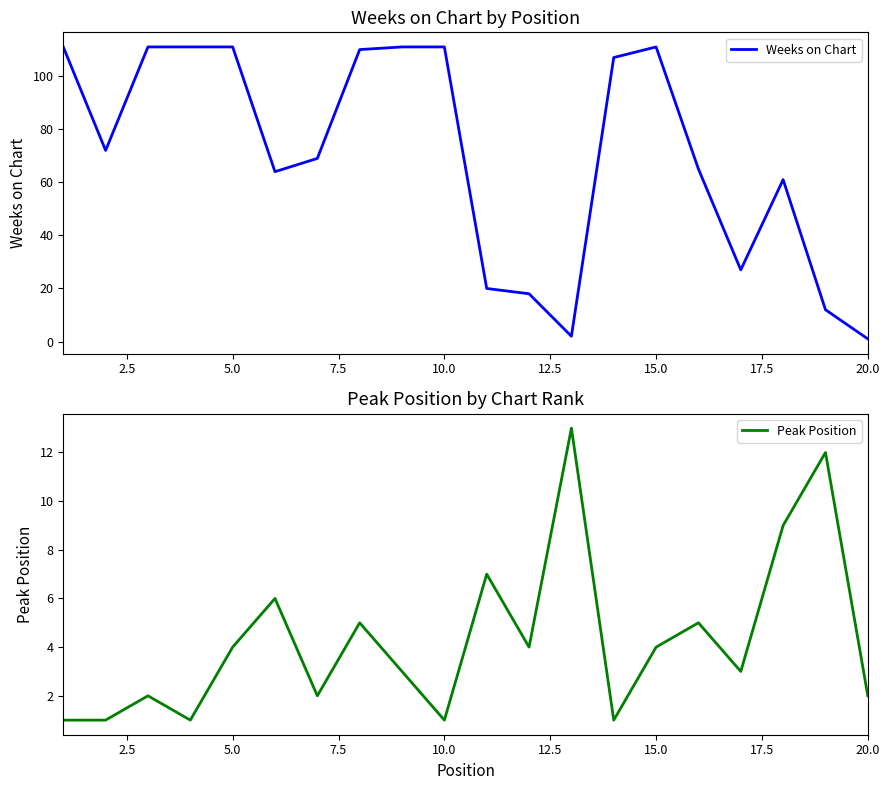

Is it true that Weeks on Chart equals 111 at 10.0?

True